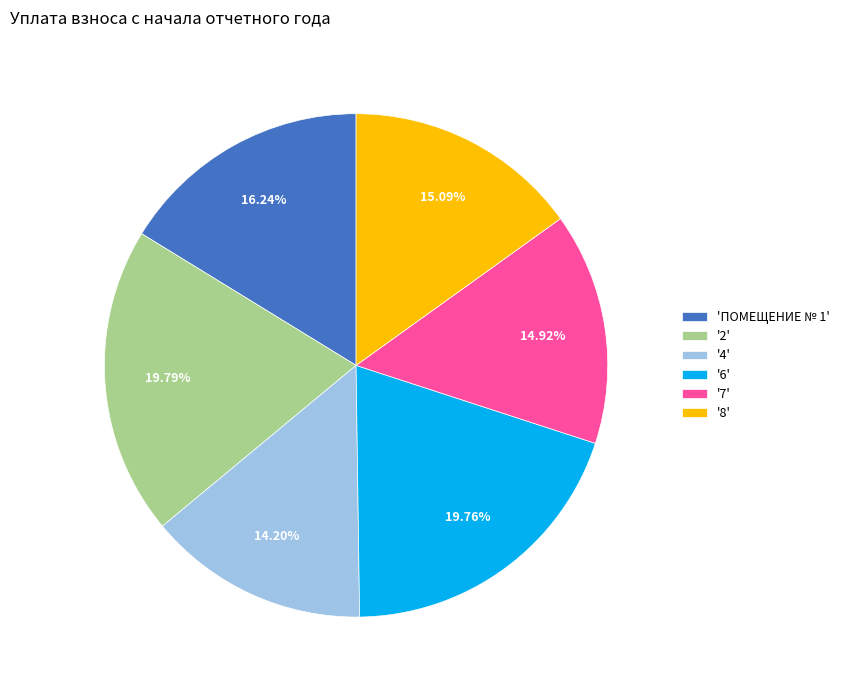

How many slices are in this pie chart?

6